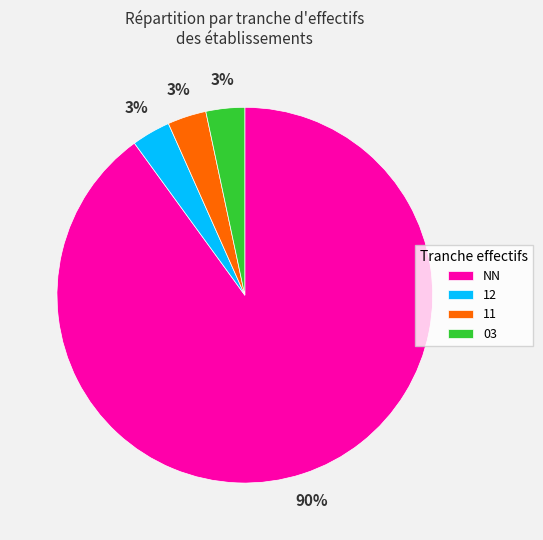

To the nearest percent, what is the average slice percentage?

25%